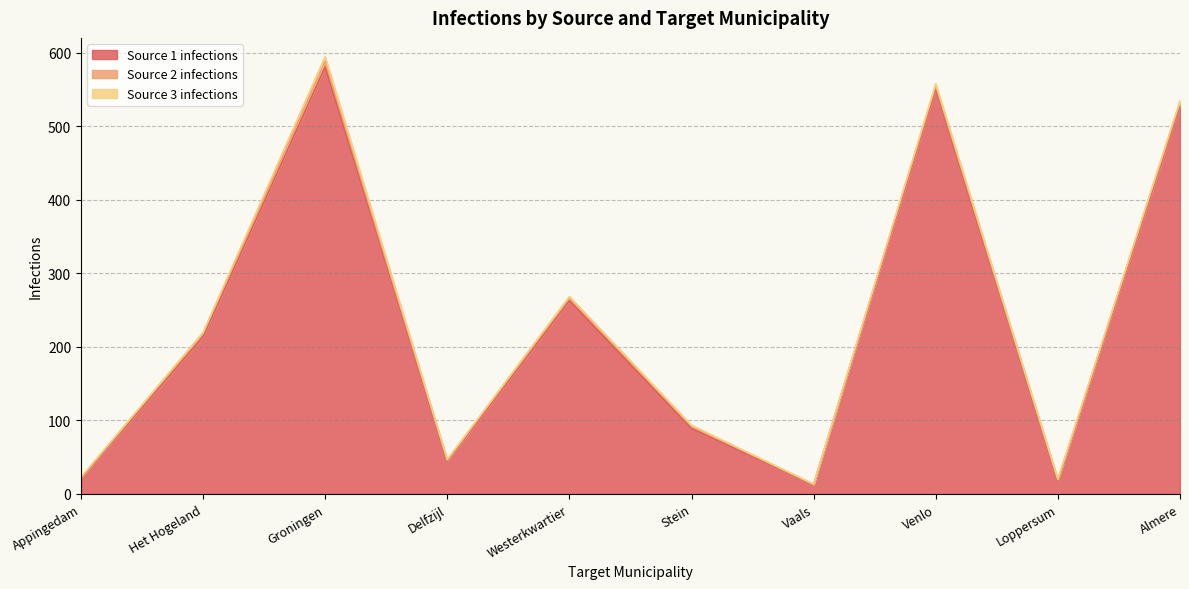

At which category does Source 1 infections reach its first local peak?

Groningen